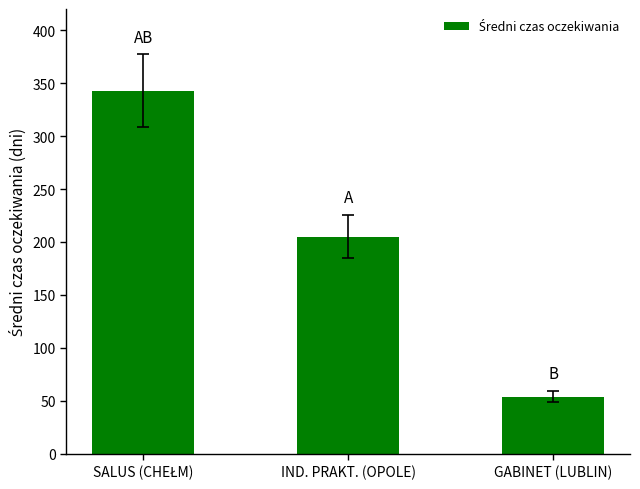

Read the value at IND. PRAKT. (OPOLE).

205